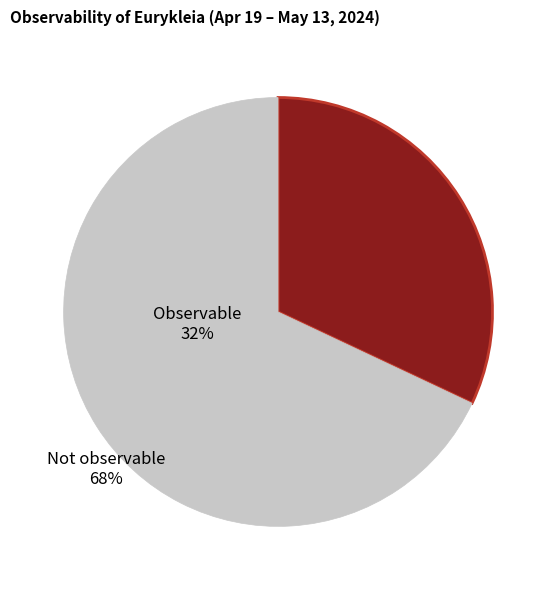

Does any single category account for the majority?

Yes